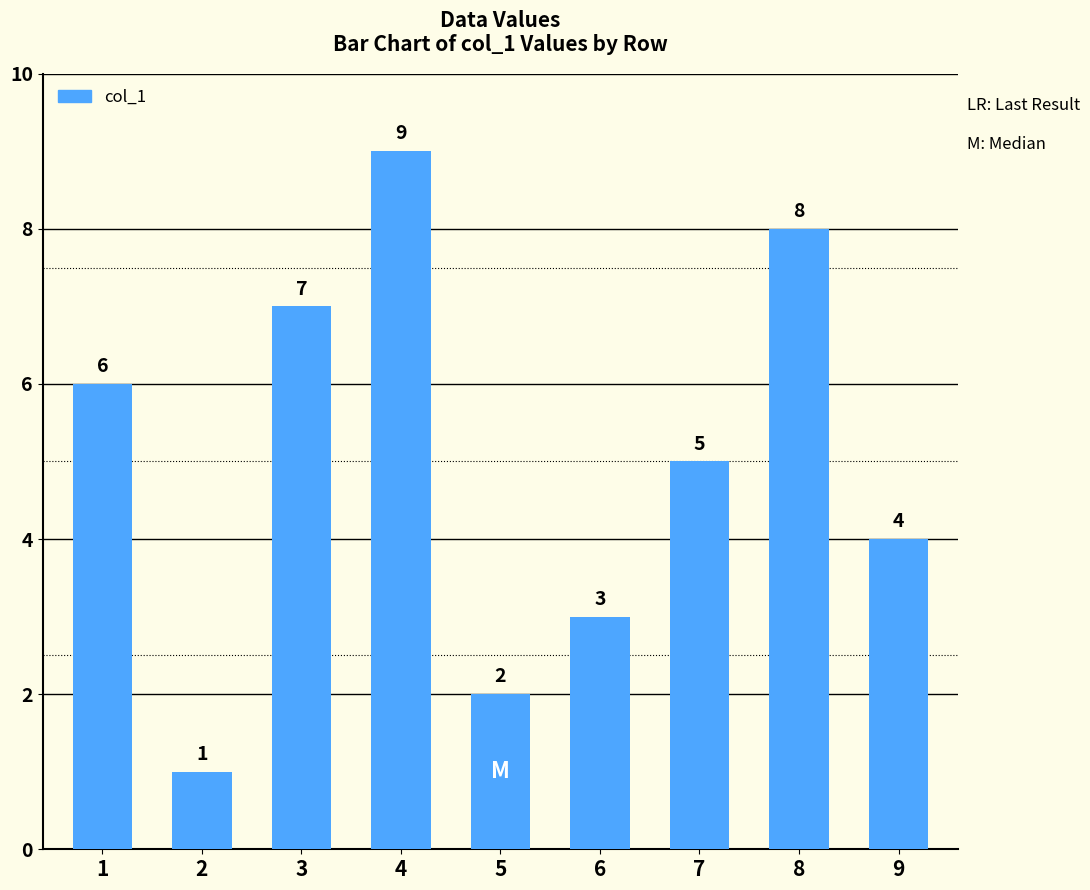

Are the bars horizontal?

No